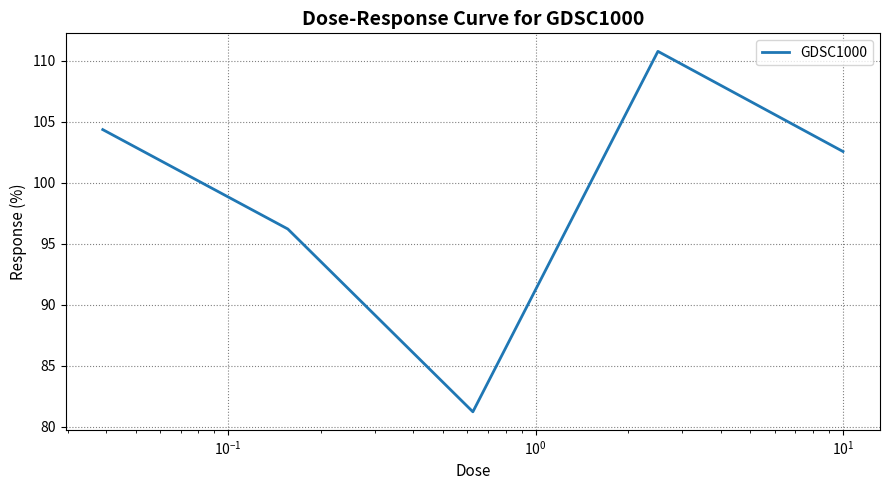

What is the sum of all values?

495.1